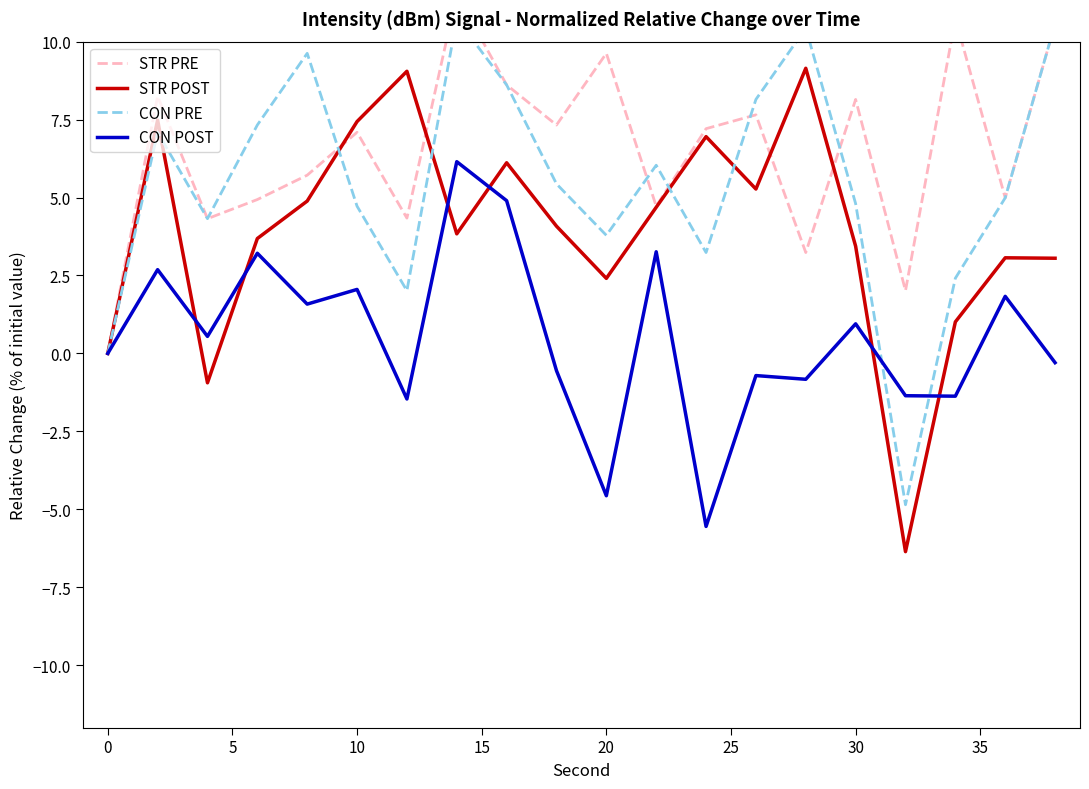

How many intersections are there between STR POST and CON POST?

6